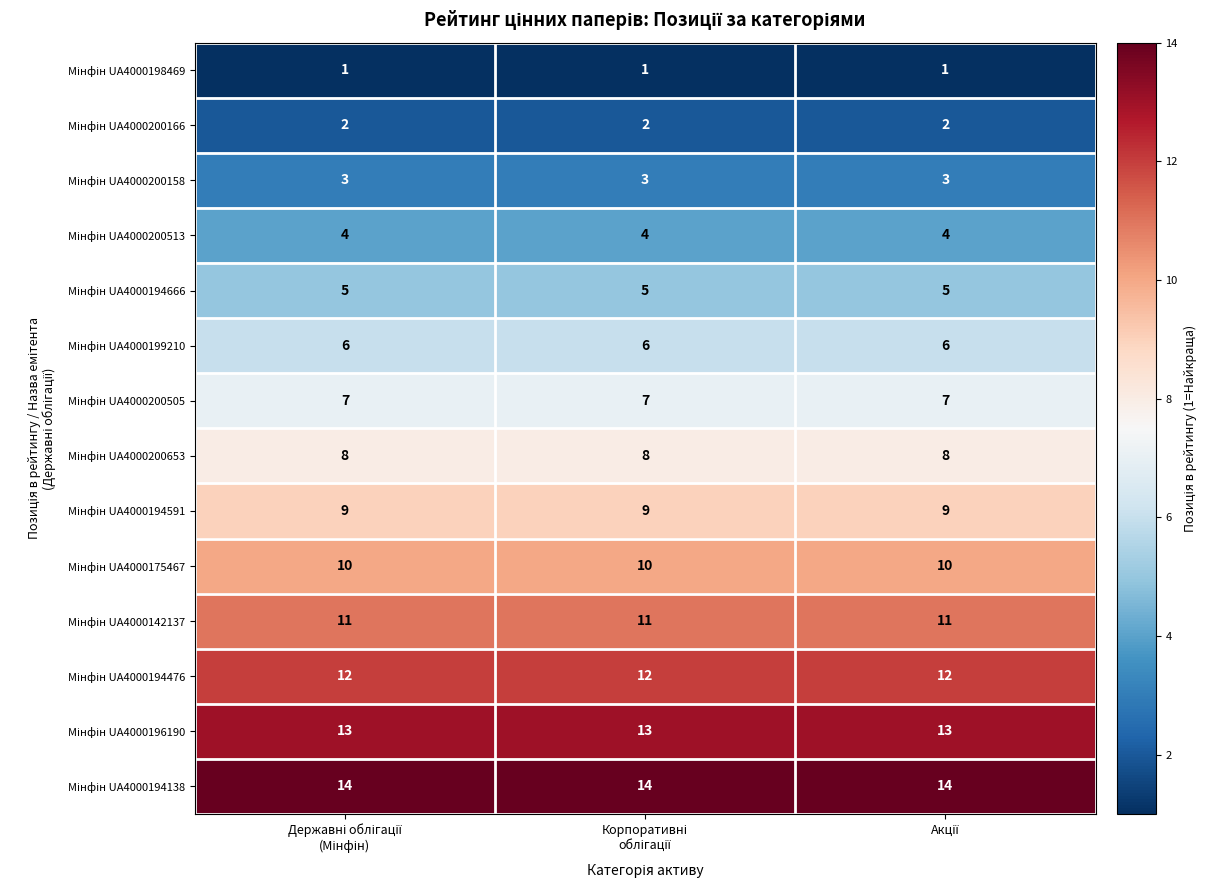

Count the number of categories in the chart.

3